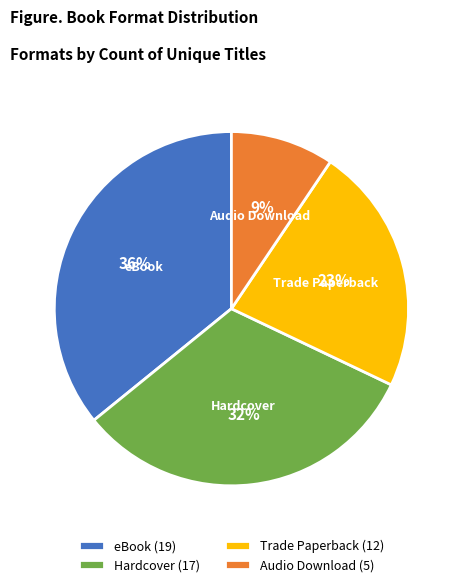

How many slices are in this pie chart?

4